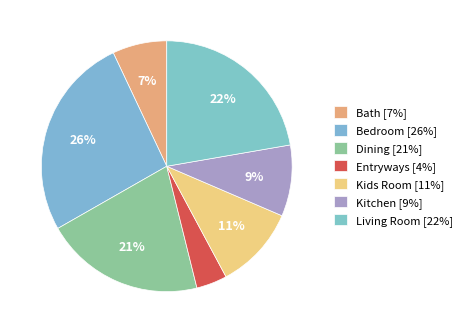

How many slices are in this pie chart?

7